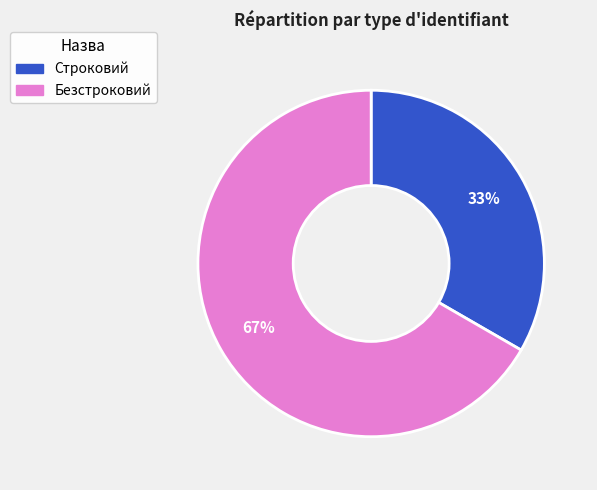

Which has a higher value, Строковий or Безстроковий?

Безстроковий